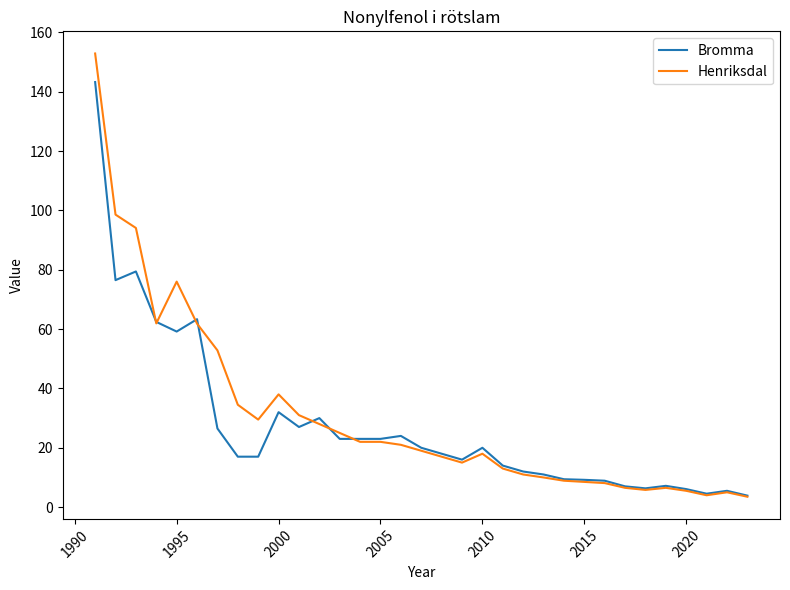

What is the greatest value displayed?

152.9